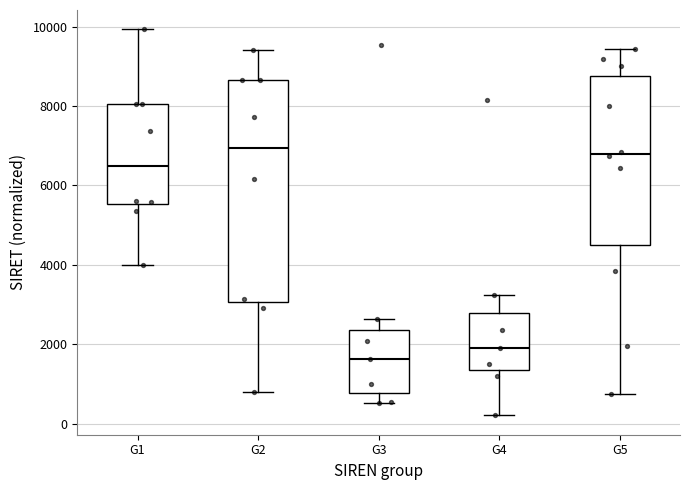

Reading left to right, read every box against the y-axis: the position of its median line, the range the box covers, and the ends of its whiskers. The values are not printed on the chart, so give them approximately, as read against the axis.

G1: median 6400, box 5600 to 8000, whiskers 4000 to 10000
G2: median 7000, box 3000 to 8600, whiskers 800 to 9400
G3: median 1600, box 800 to 2400, whiskers 600 to 2600
G4: median 2000, box 1400 to 2800, whiskers 200 to 3200
G5: median 6800, box 4400 to 8800, whiskers 800 to 9400